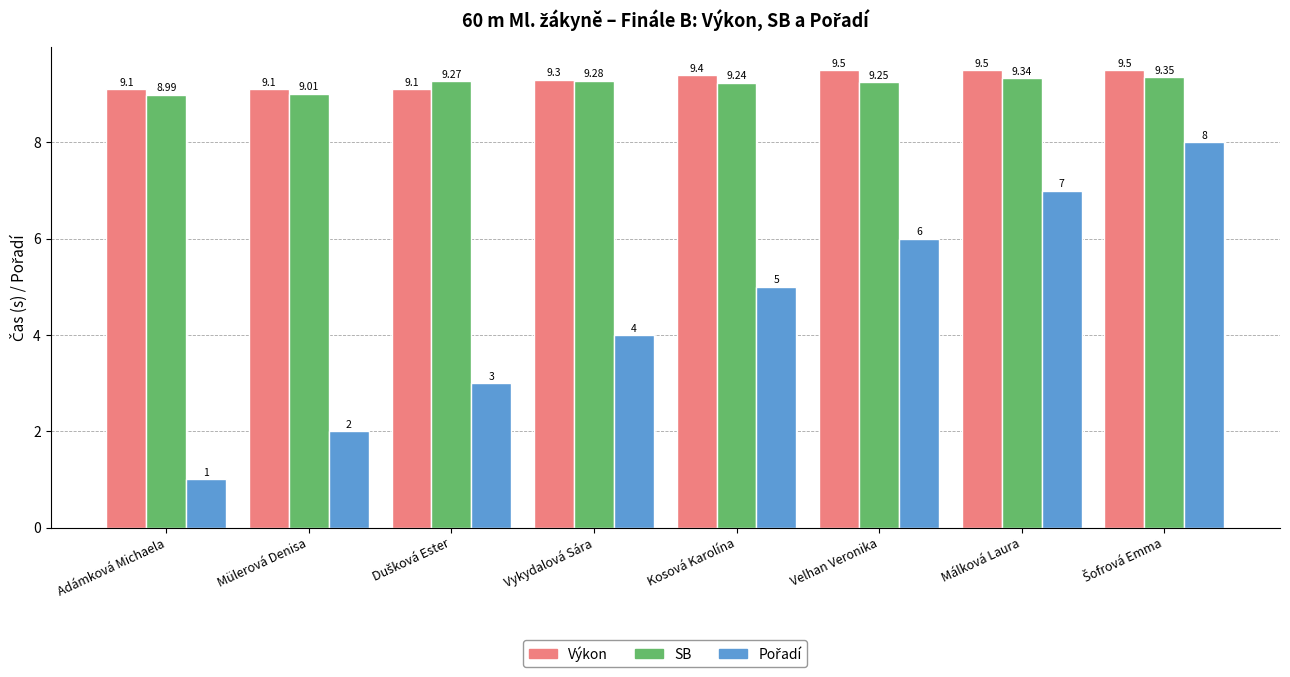

At which label does SB first exceed 9?

Mülerová Denisa